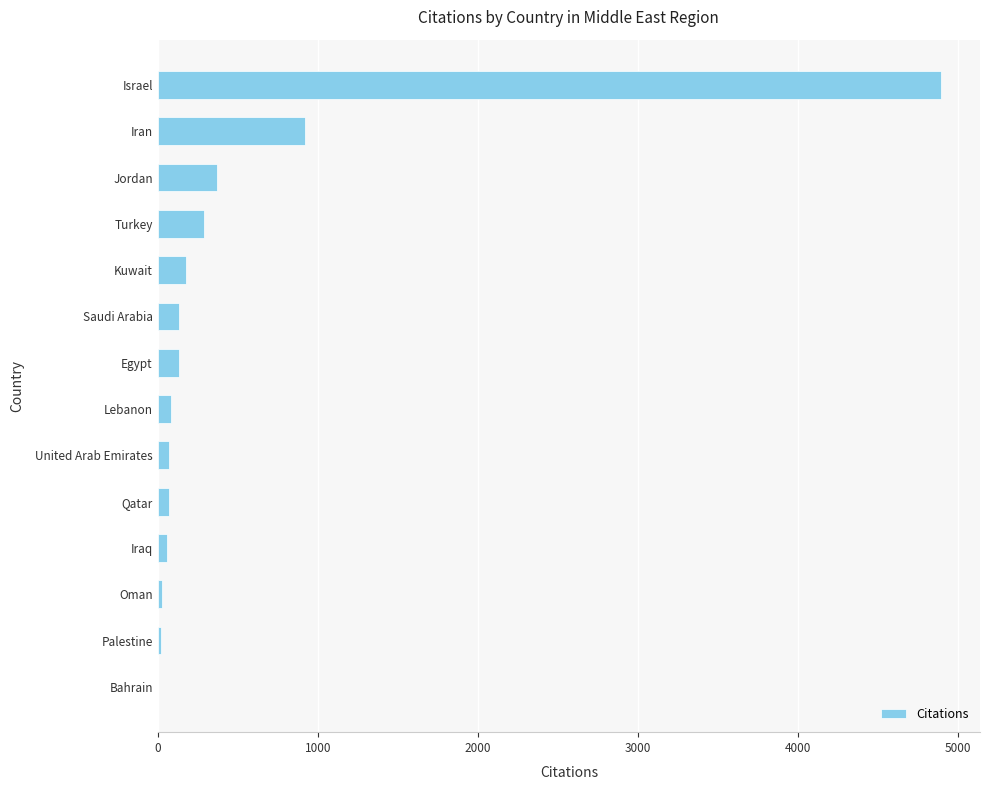

What is the sum of all values?

7247